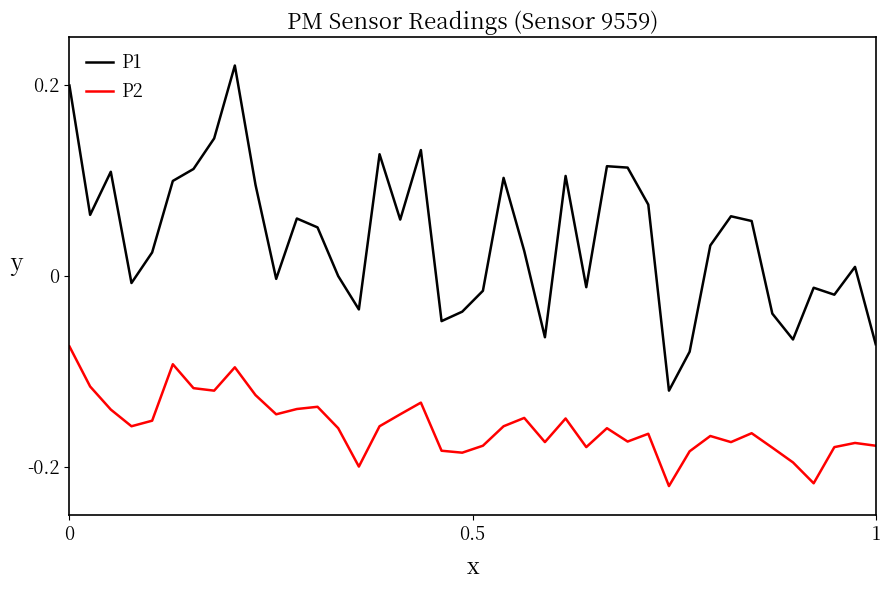

True or false: P1 and P2 intersect in this chart.

False